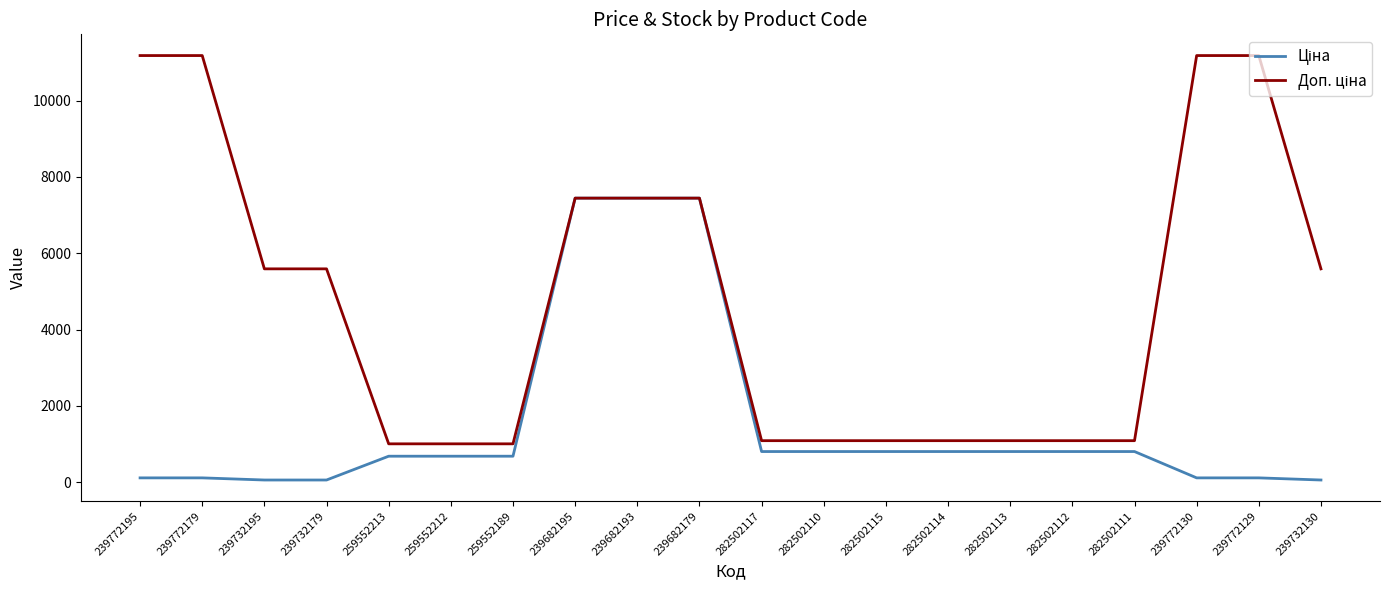

What is the greatest value displayed?

11182.0